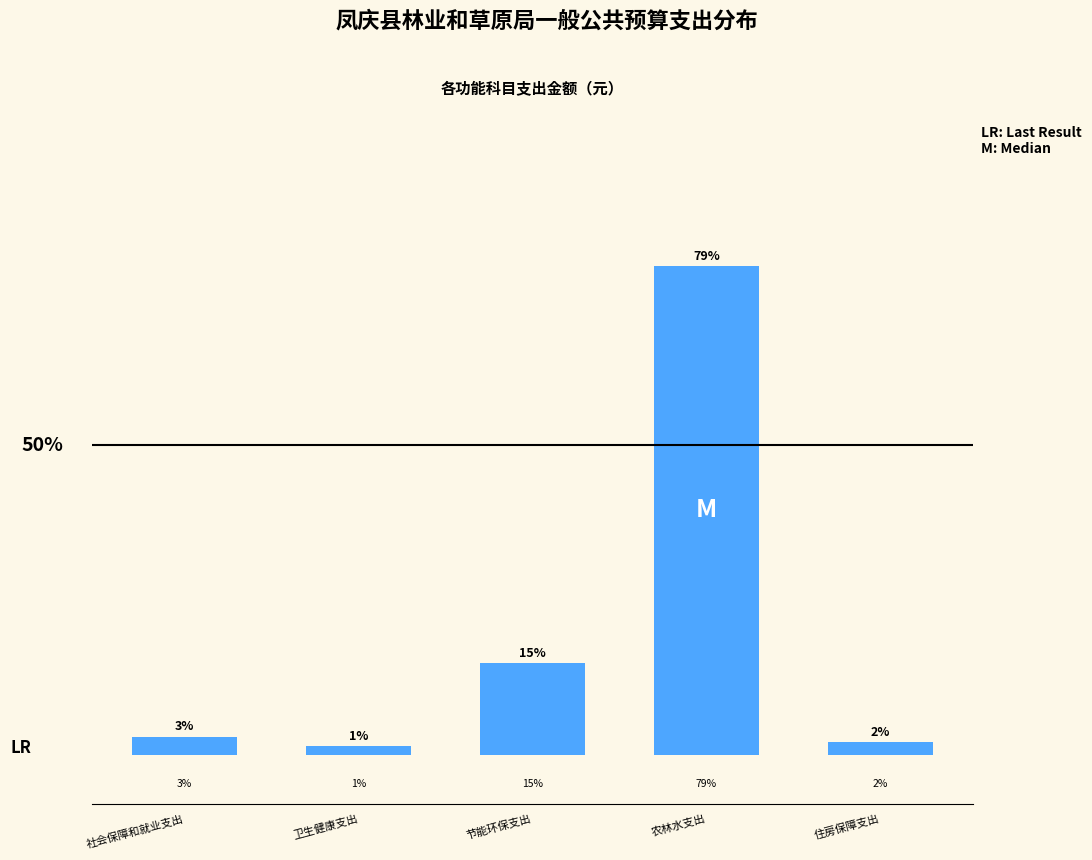

Does the chart contain any negative values?

No